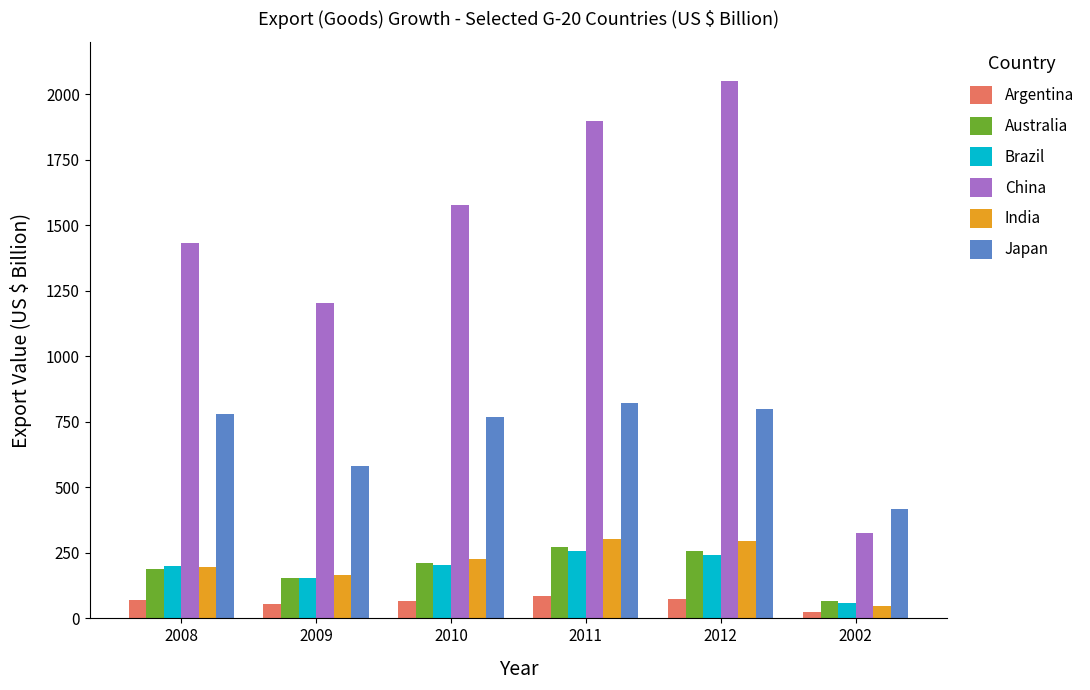

What is the difference between the second highest and minimum values in the Japan series?

381.6